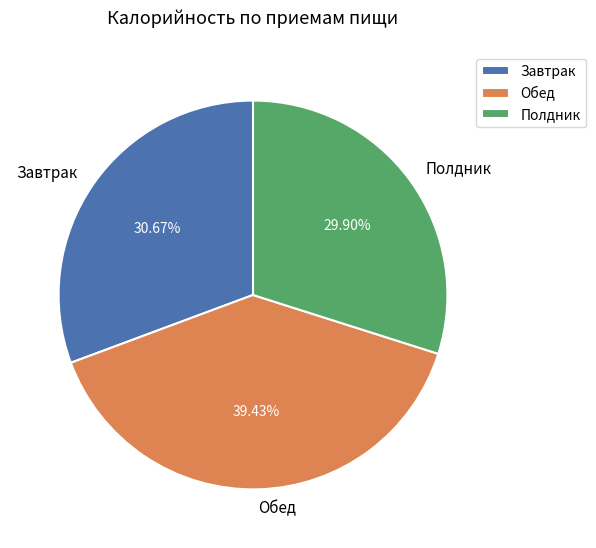

Which category has the smallest portion of the pie?

Полдник